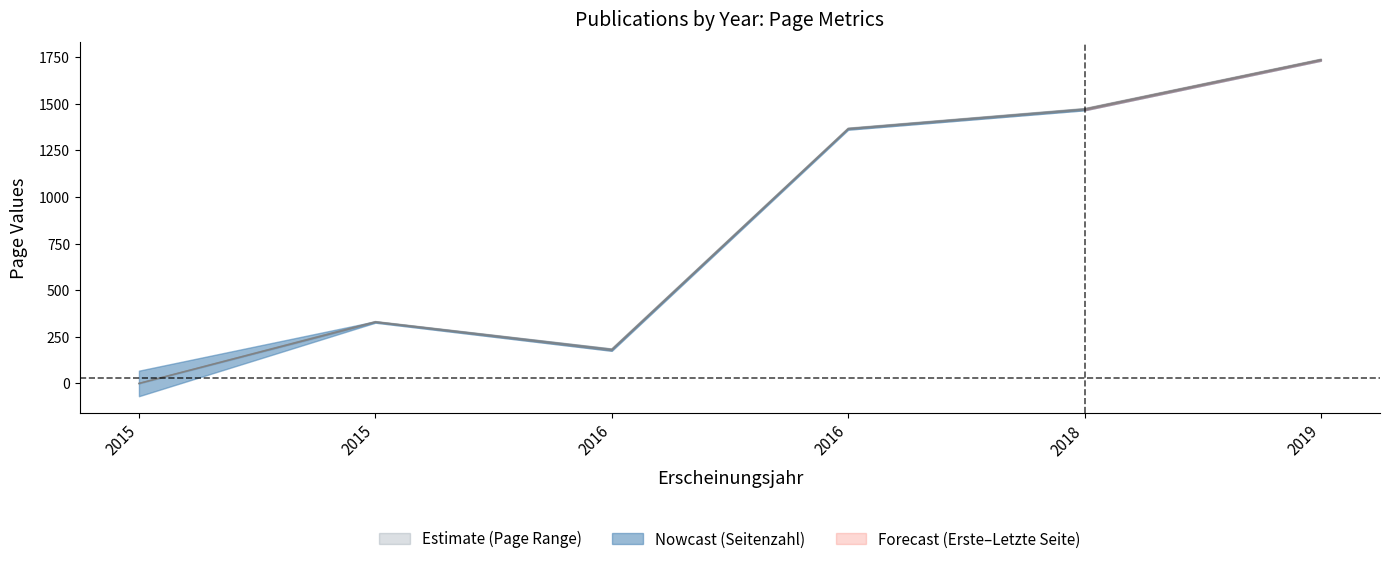

At which category does Quelle:Erste Seite reach its first local peak?

2015